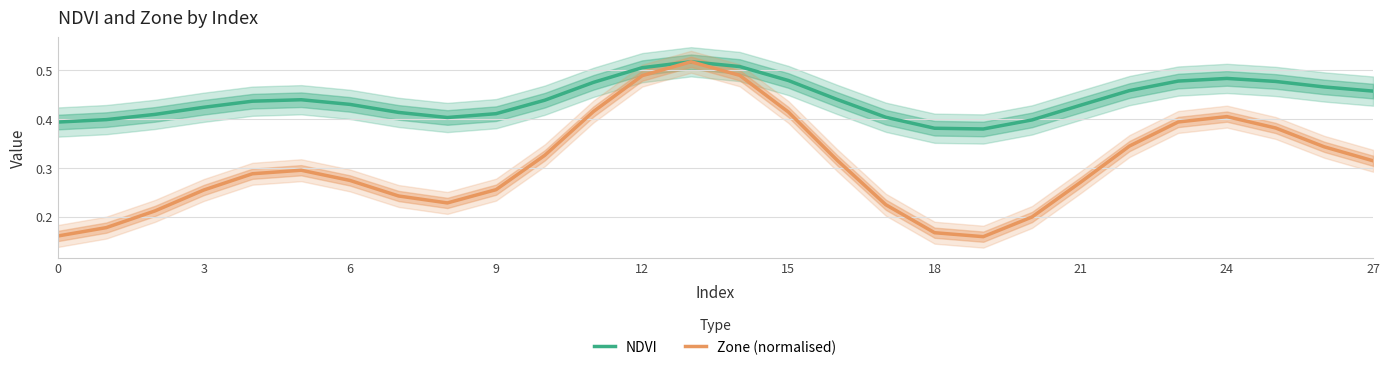

Reading left to right, extract all data points from this chart.

NDVI: 0.4	0.4	0.4	0.4	0.4	0.4	0.4	0.4	0.4	0.4	0.4	0.5	0.5	0.5	0.5	0.5	0.4	0.4	0.4	0.4	0.4	0.4	0.5	0.5	0.5	0.5	0.5	0.5
Zone (normalised): 0.2	0.2	0.2	0.3	0.3	0.3	0.3	0.2	0.2	0.3	0.3	0.4	0.5	0.5	0.5	0.4	0.3	0.2	0.2	0.2	0.2	0.3	0.3	0.4	0.4	0.4	0.3	0.3